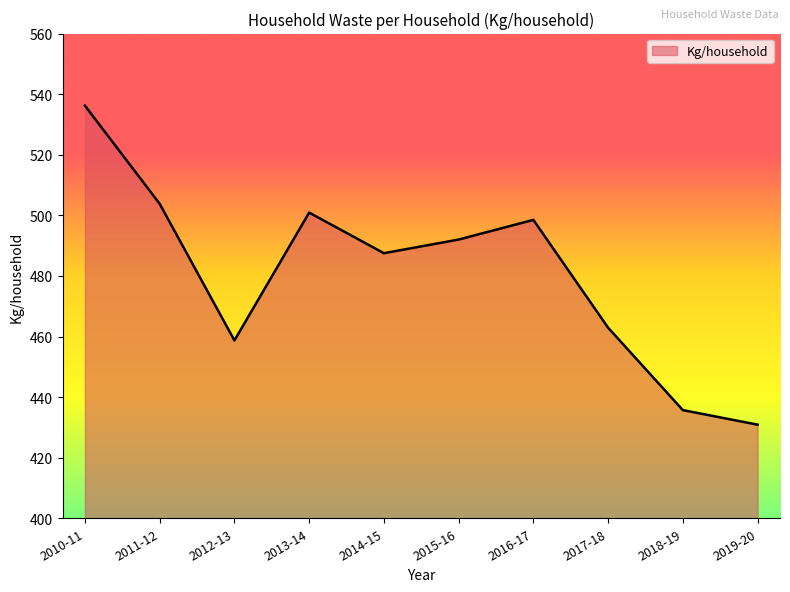

At which category does the chart reach its minimum across all series?

2019-20